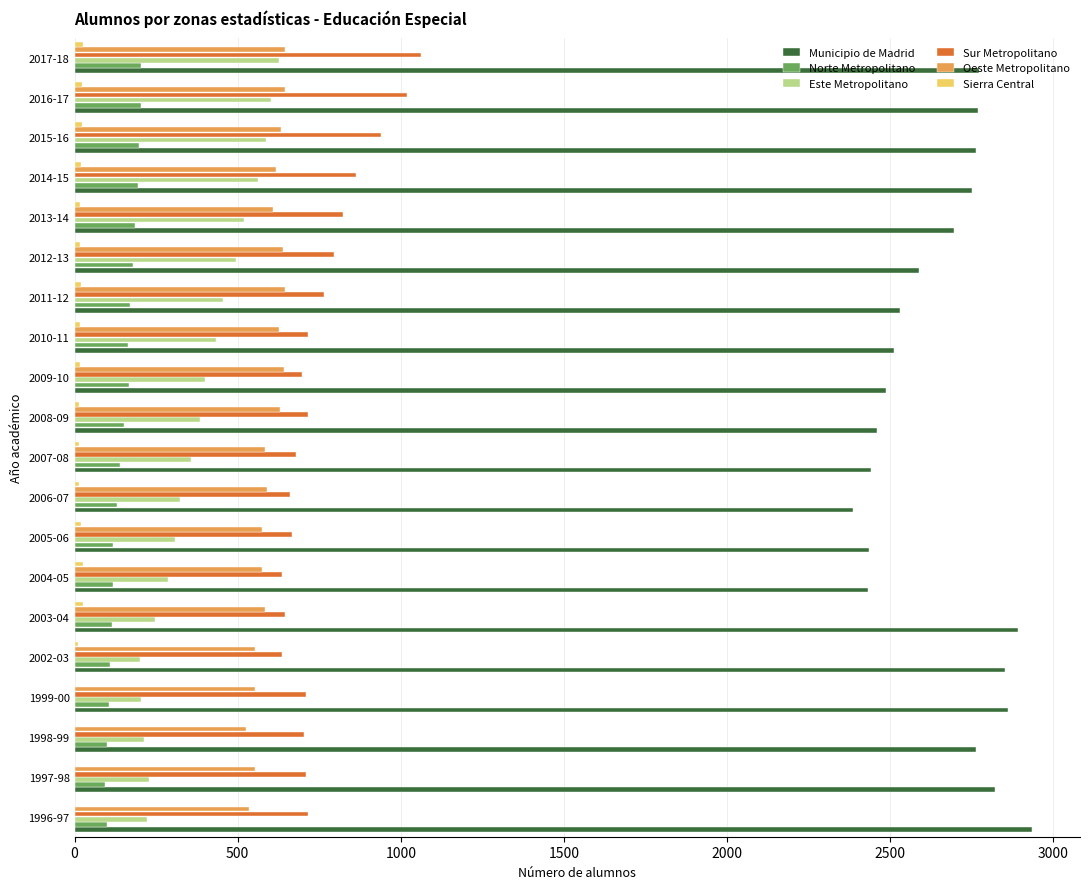

The value of Este Metropolitano at 2013-14 is 676. True or false?

False